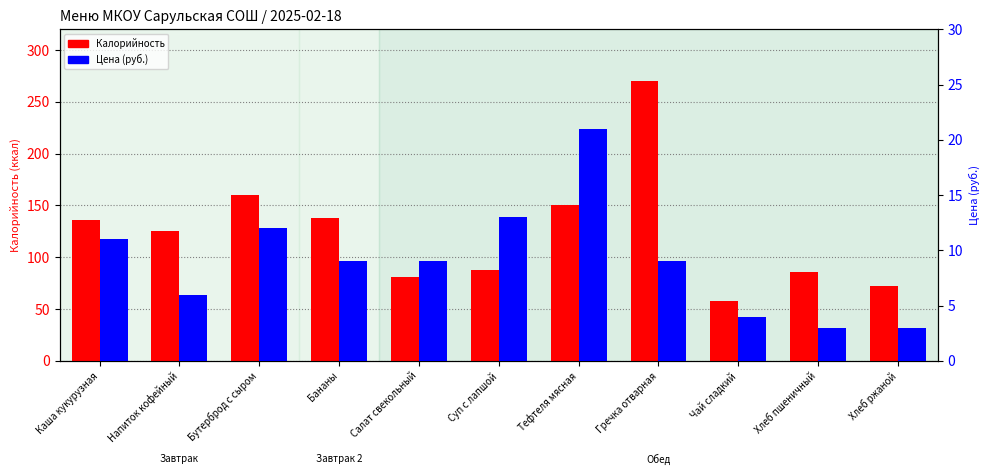

Which series changed the most between Бананы and Салат свекольный?

Калорийность